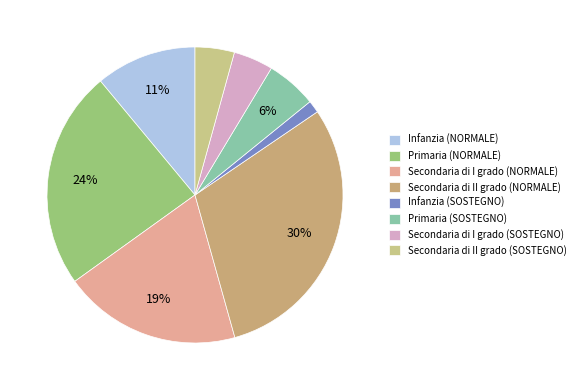

Is there a majority slice in this chart?

No